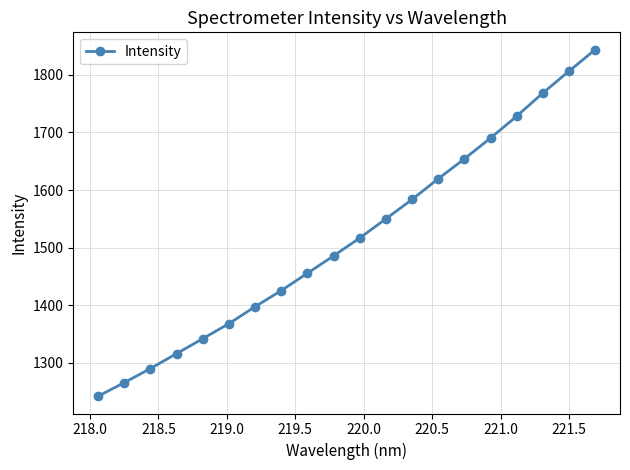

What is the value of the 14th point from the left?

1619.7